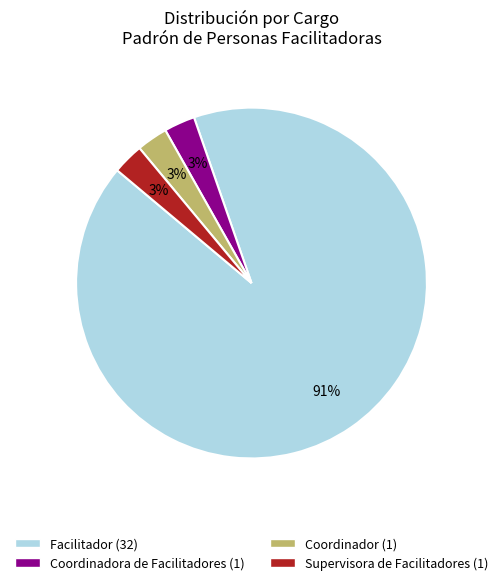

Count the number of slices in the pie.

4